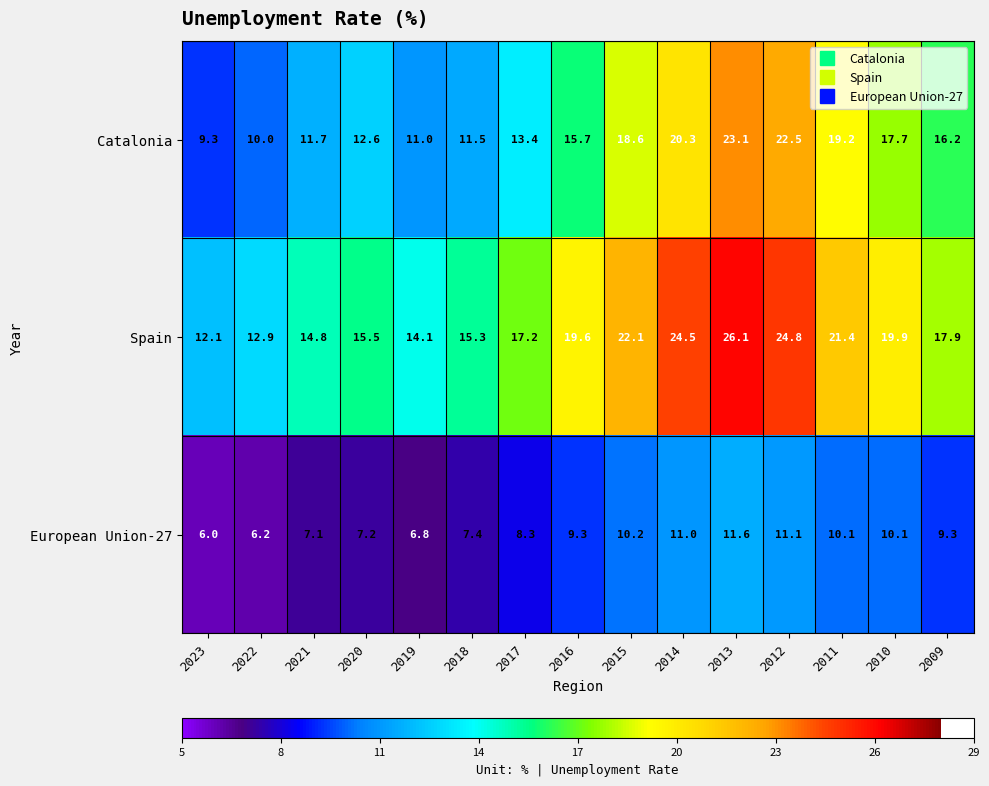

What is the difference between the maximum and minimum values in the European Union-27 series?

5.6